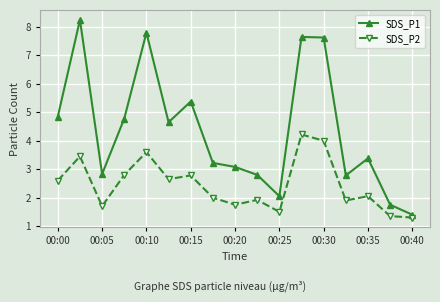

How many distinct data groups are displayed?

2